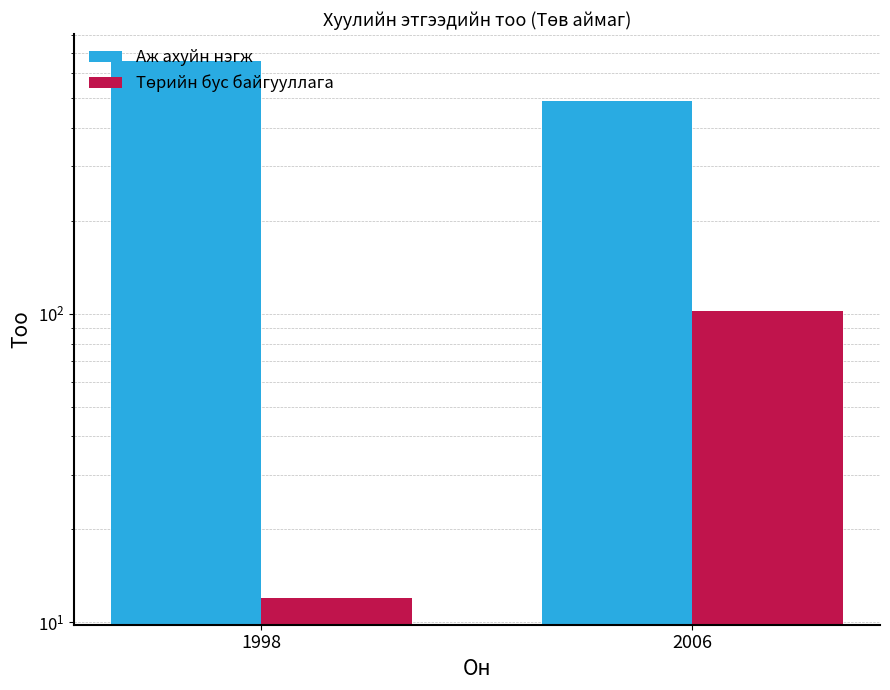

Where is Аж ахуйн нэгж nearest to the value 573?

1998